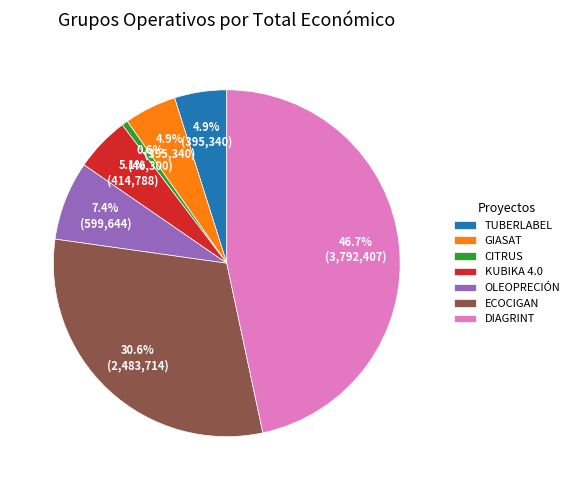

The CITRUS slice represents 1% of the pie. True or false?

True